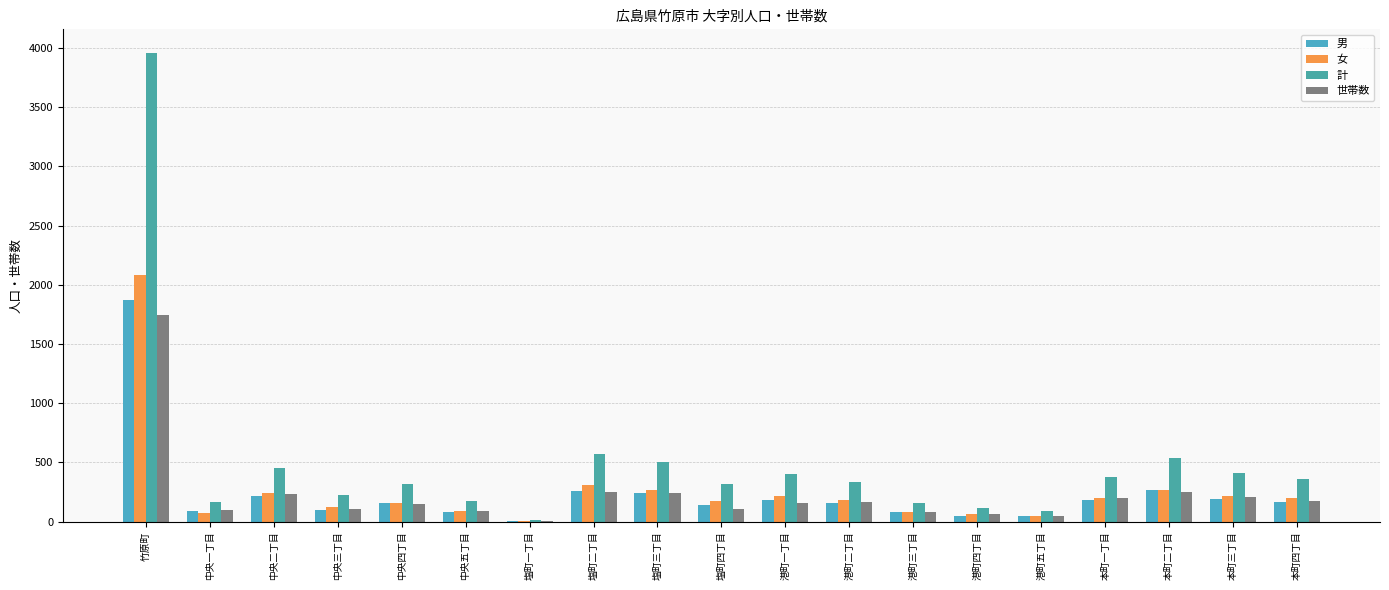

Reading left to right, list all the values displayed in this chart.

男: 竹原町=1875	中央一丁目=90	中央二丁目=214	中央三丁目=100	中央四丁目=156	中央五丁目=84	塩町一丁目=7	塩町二丁目=260	塩町三丁目=237	塩町四丁目=143	港町一丁目=185	港町二丁目=154	港町三丁目=78	港町四丁目=46	港町五丁目=43	本町一丁目=180	本町二丁目=269	本町三丁目=192	本町四丁目=162
女: 竹原町=2084	中央一丁目=75	中央二丁目=242	中央三丁目=121	中央四丁目=160	中央五丁目=90	塩町一丁目=6	塩町二丁目=308	塩町三丁目=265	塩町四丁目=176	港町一丁目=213	港町二丁目=181	港町三丁目=77	港町四丁目=66	港町五丁目=43	本町一丁目=196	本町二丁目=266	本町三丁目=219	本町四丁目=199
計: 竹原町=3959	中央一丁目=165	中央二丁目=456	中央三丁目=221	中央四丁目=316	中央五丁目=174	塩町一丁目=13	塩町二丁目=568	塩町三丁目=502	塩町四丁目=319	港町一丁目=398	港町二丁目=335	港町三丁目=155	港町四丁目=112	港町五丁目=86	本町一丁目=376	本町二丁目=535	本町三丁目=411	本町四丁目=361
世帯数: 竹原町=1742	中央一丁目=95	中央二丁目=233	中央三丁目=106	中央四丁目=145	中央五丁目=87	塩町一丁目=8	塩町二丁目=253	塩町三丁目=244	塩町四丁目=102	港町一丁目=155	港町二丁目=168	港町三丁目=81	港町四丁目=67	港町五丁目=44	本町一丁目=198	本町二丁目=246	本町三丁目=204	本町四丁目=170